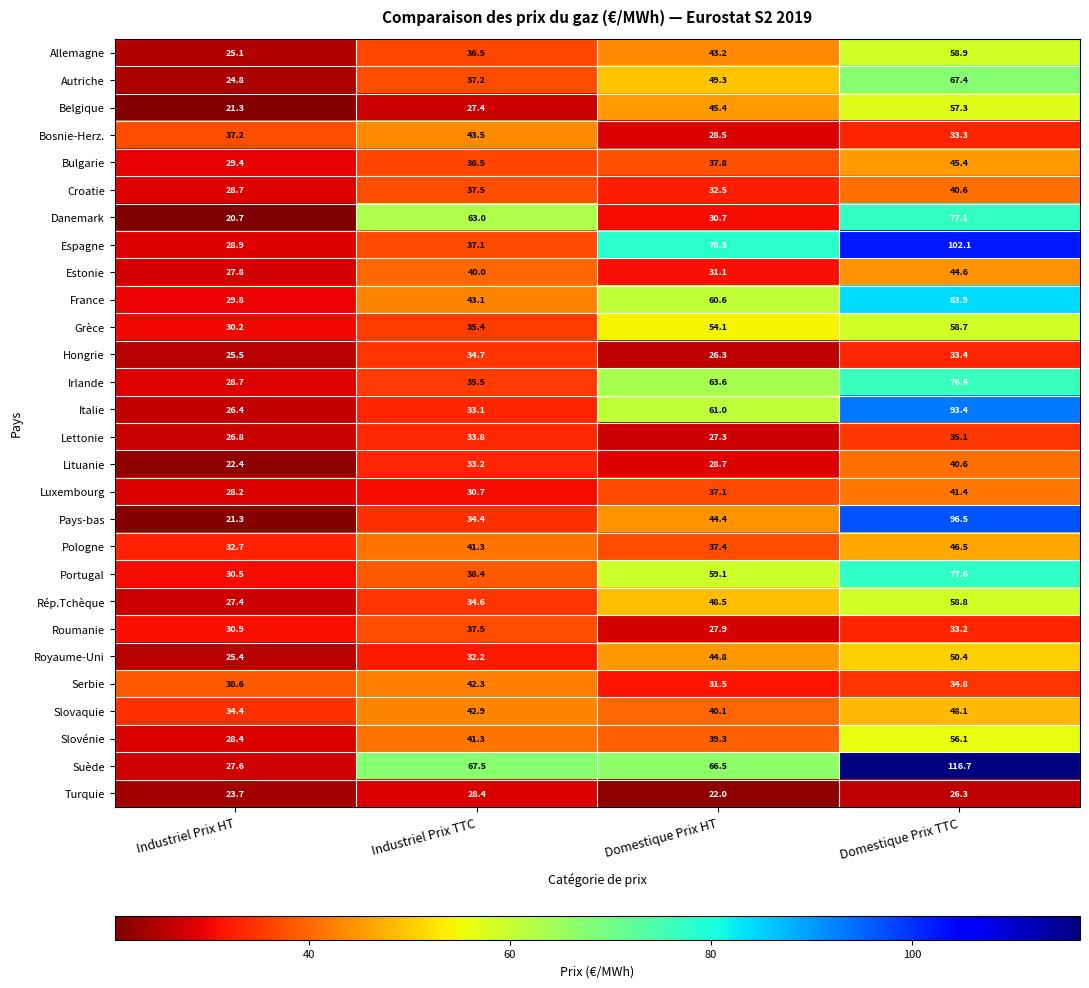

Is it true that Lettonie equals 26.8 at Industriel Prix HT?

True